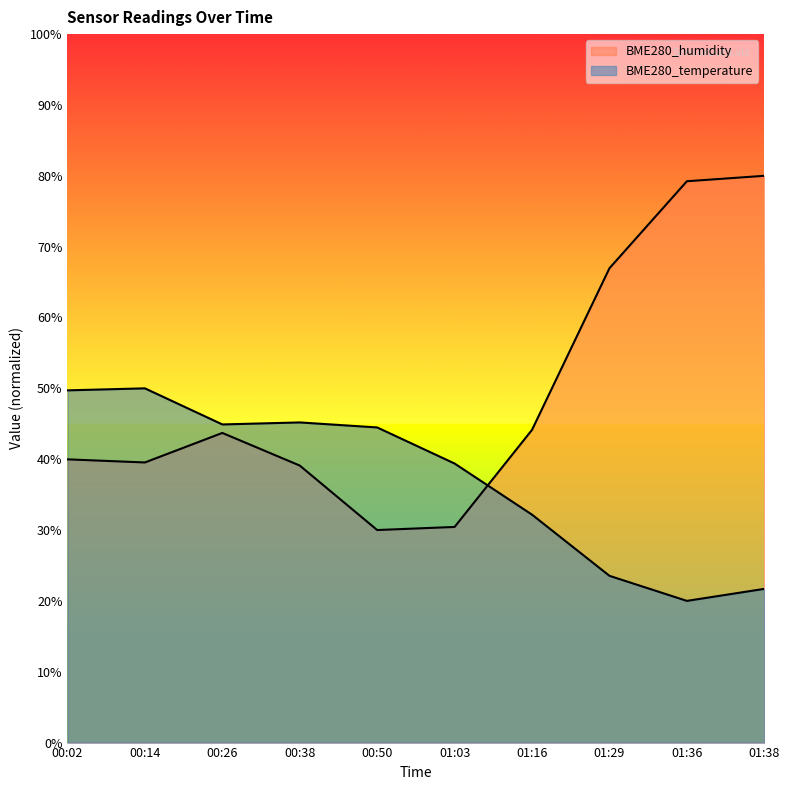

How many data points in BME280_humidity are less than 43?

5